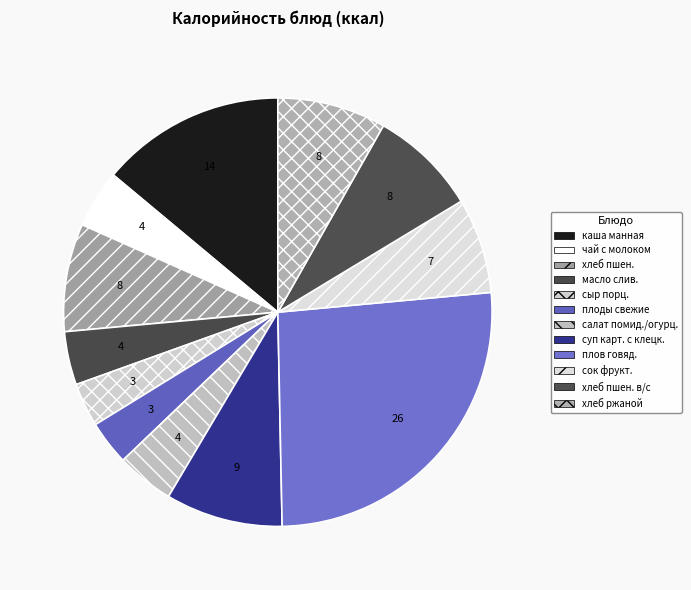

How many segments does this pie chart have?

12